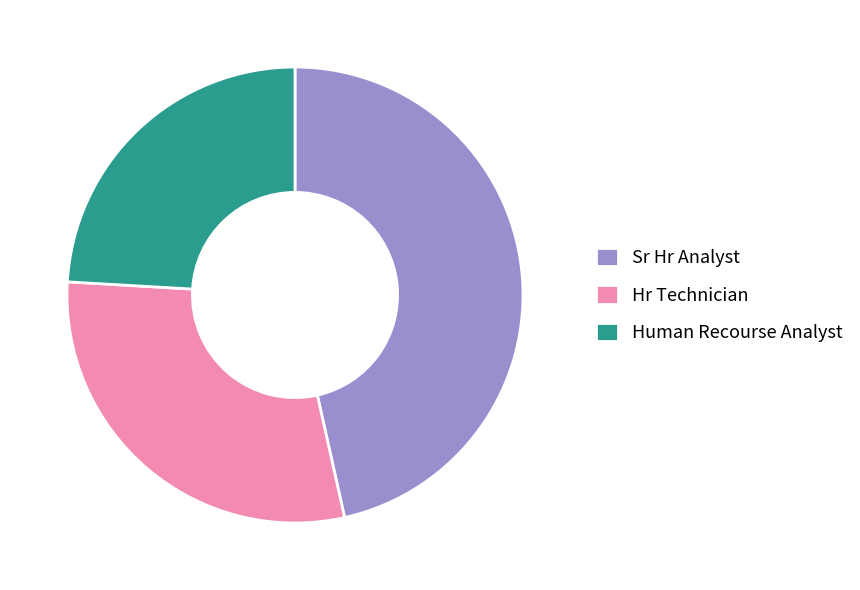

What is the ratio of the value at Sr Hr Analyst to the value at Human Recourse Analyst?

1.9